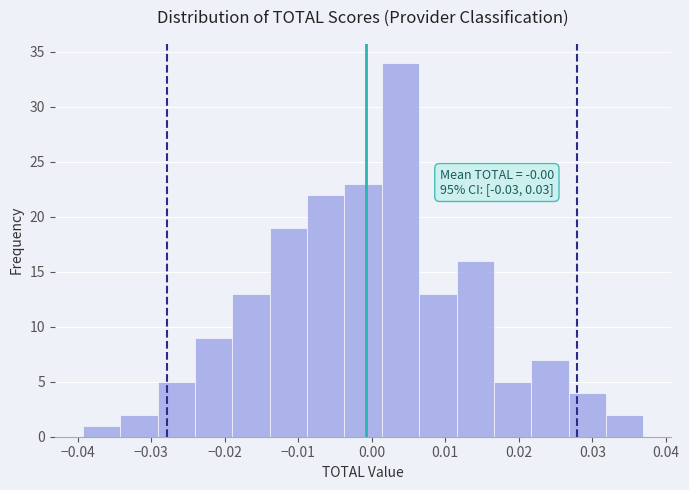

Which range on the x-axis has the tallest bar?

0.001 to 0.006